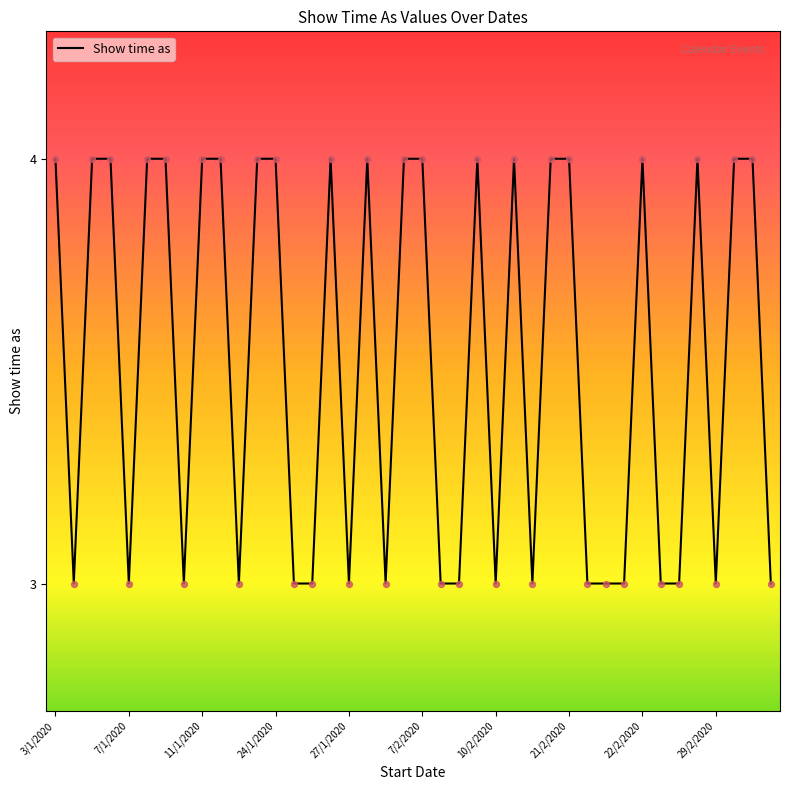

What is the minimum value shown in the chart?

3